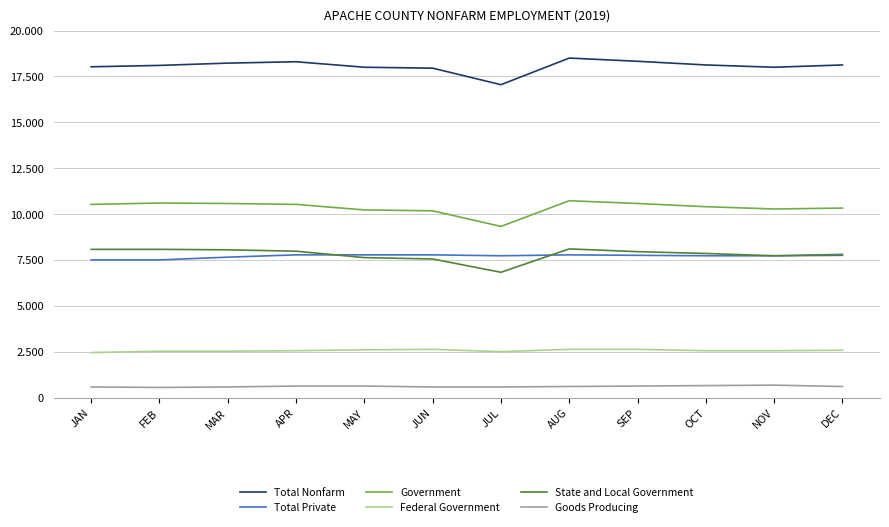

True or false: Goods Producing has a value of 575 at MAR.

True